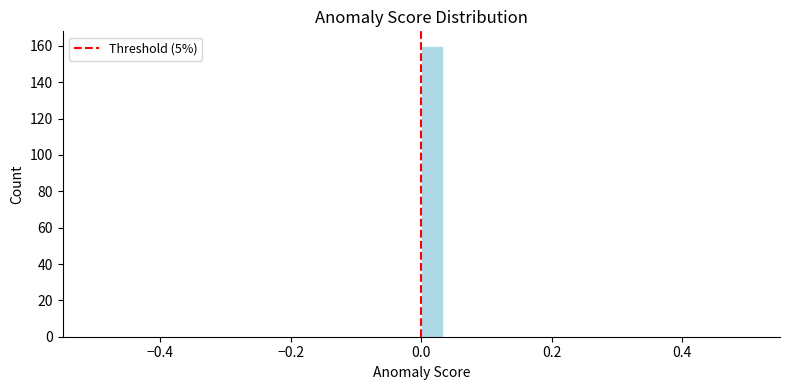

Around what value on the x-axis is the tallest bar? Give the approximate position of its centre, as read against the axis.

0.02